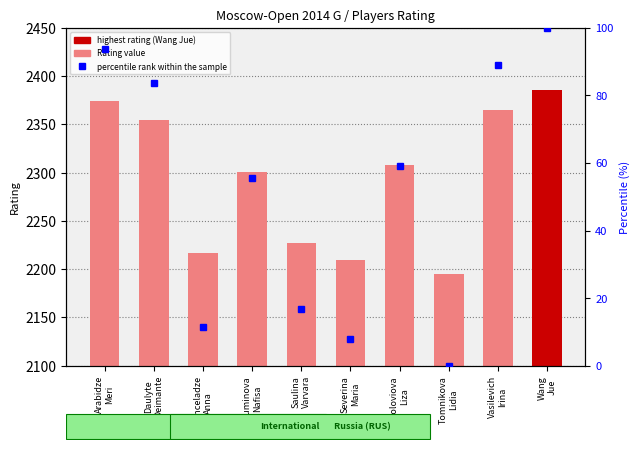

What is the difference between the second highest and second lowest values?

164